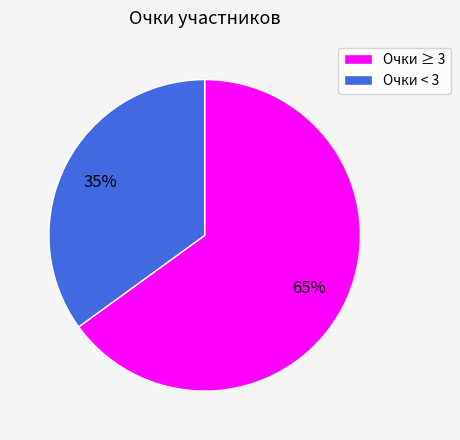

Which has a higher value, Очки ≥ 3 or Очки < 3?

Очки ≥ 3